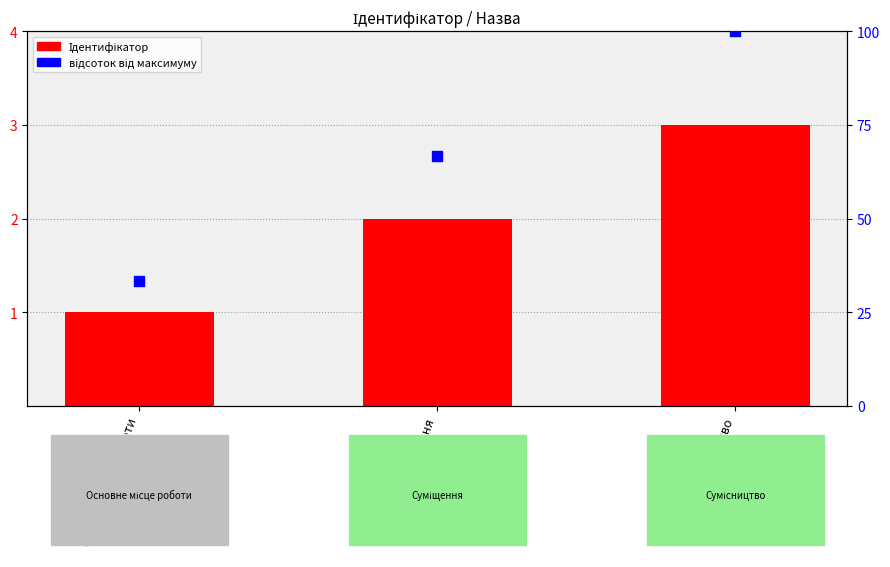

Which series has the largest total across all categories?

відсоток від максимуму